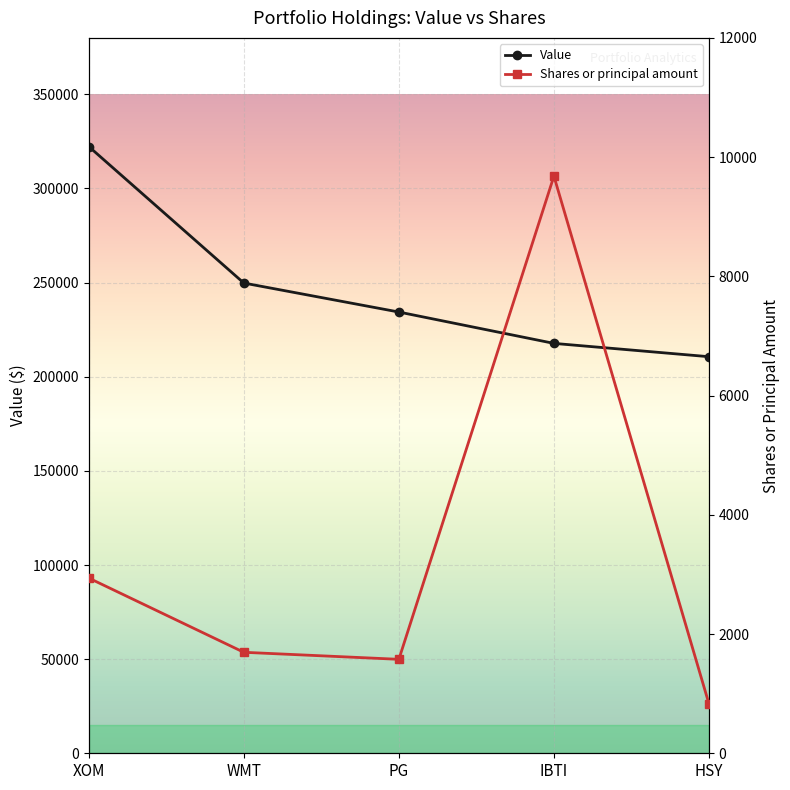

Which series changed the most between XOM and IBTI?

Value